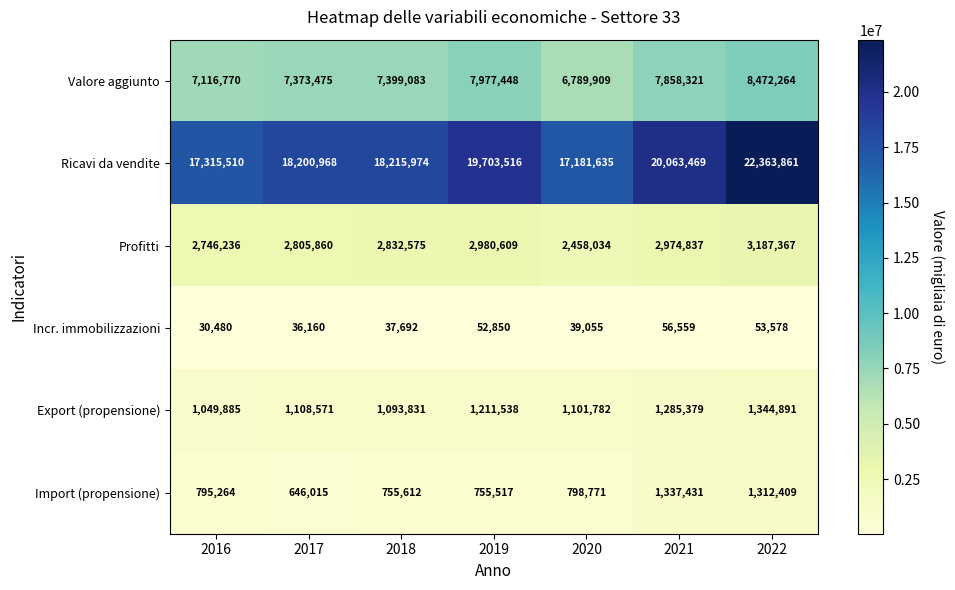

What is the spread (max minus min) of values at 2020?

17142580